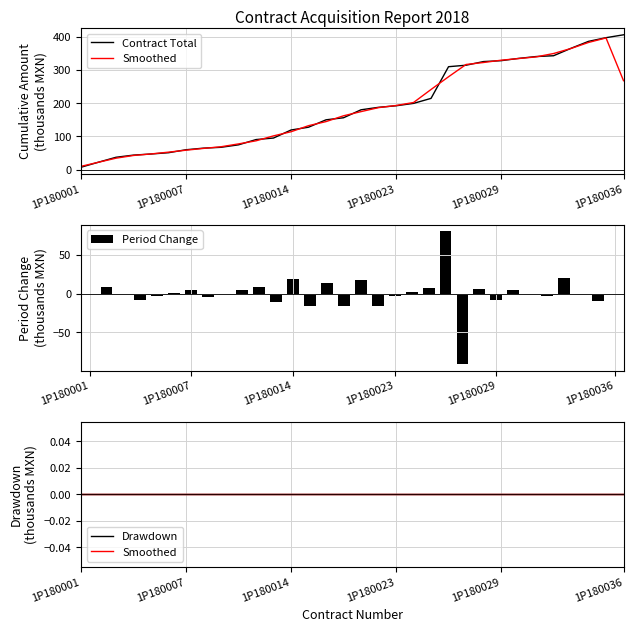

What is the maximum value for Period Change?

80.4